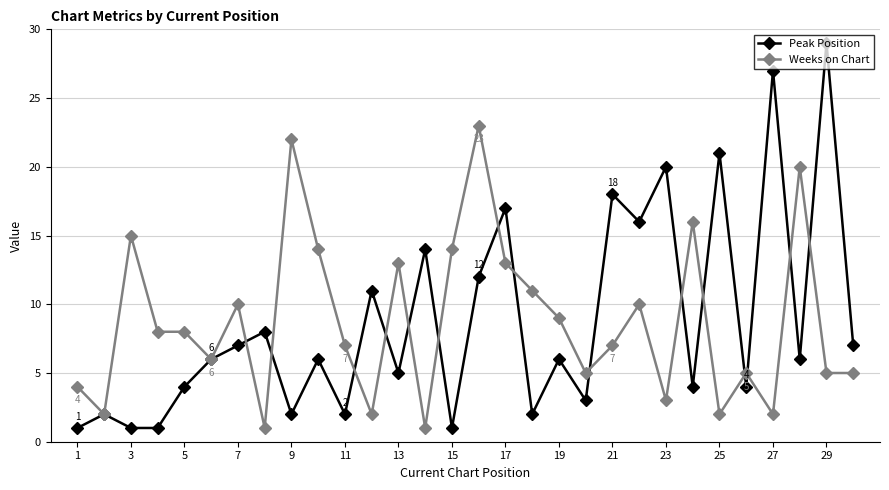

What are all the series names shown in the legend?

Peak Position, Weeks on Chart